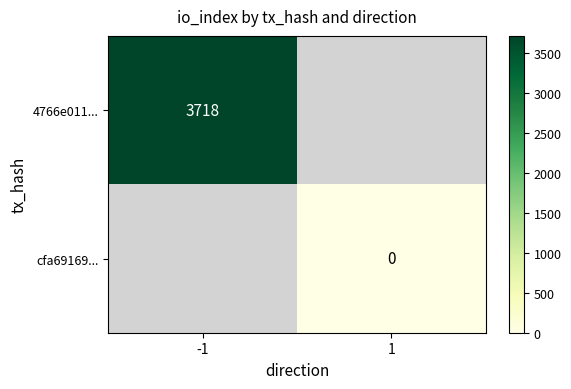

True or false: 4766e011... has a value of 6671 at -1.

False